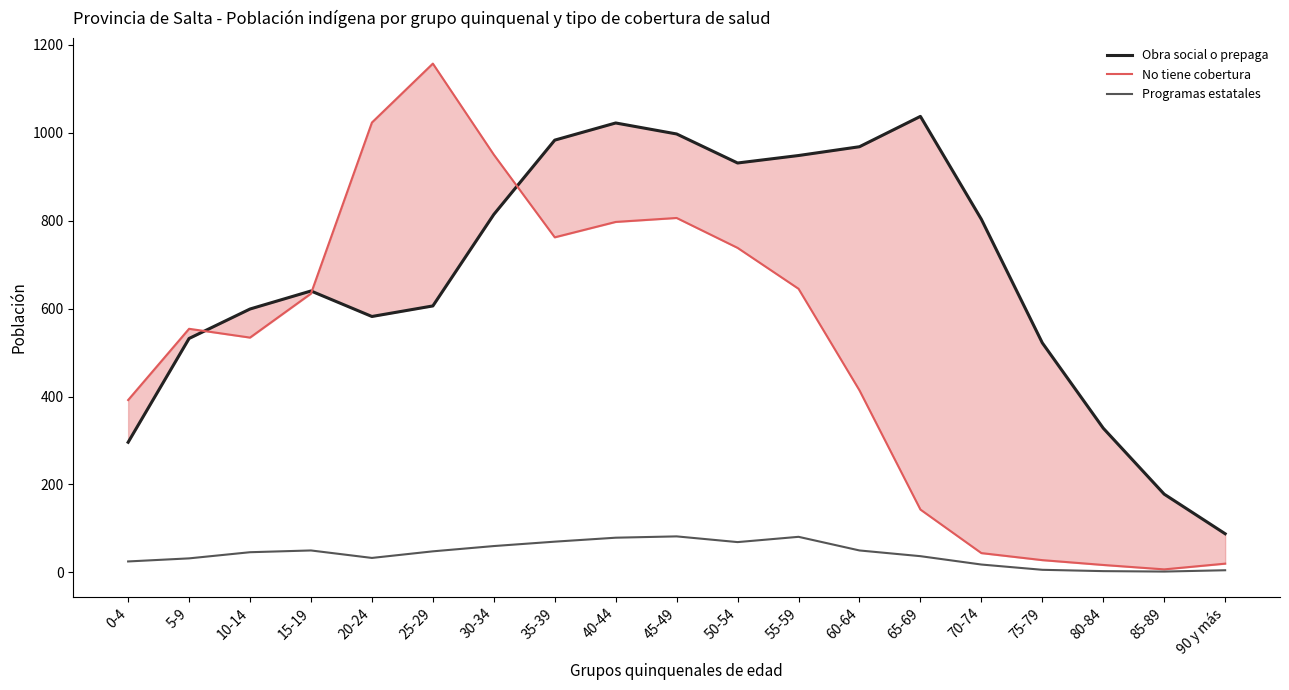

Does the chart have visible grid lines?

No